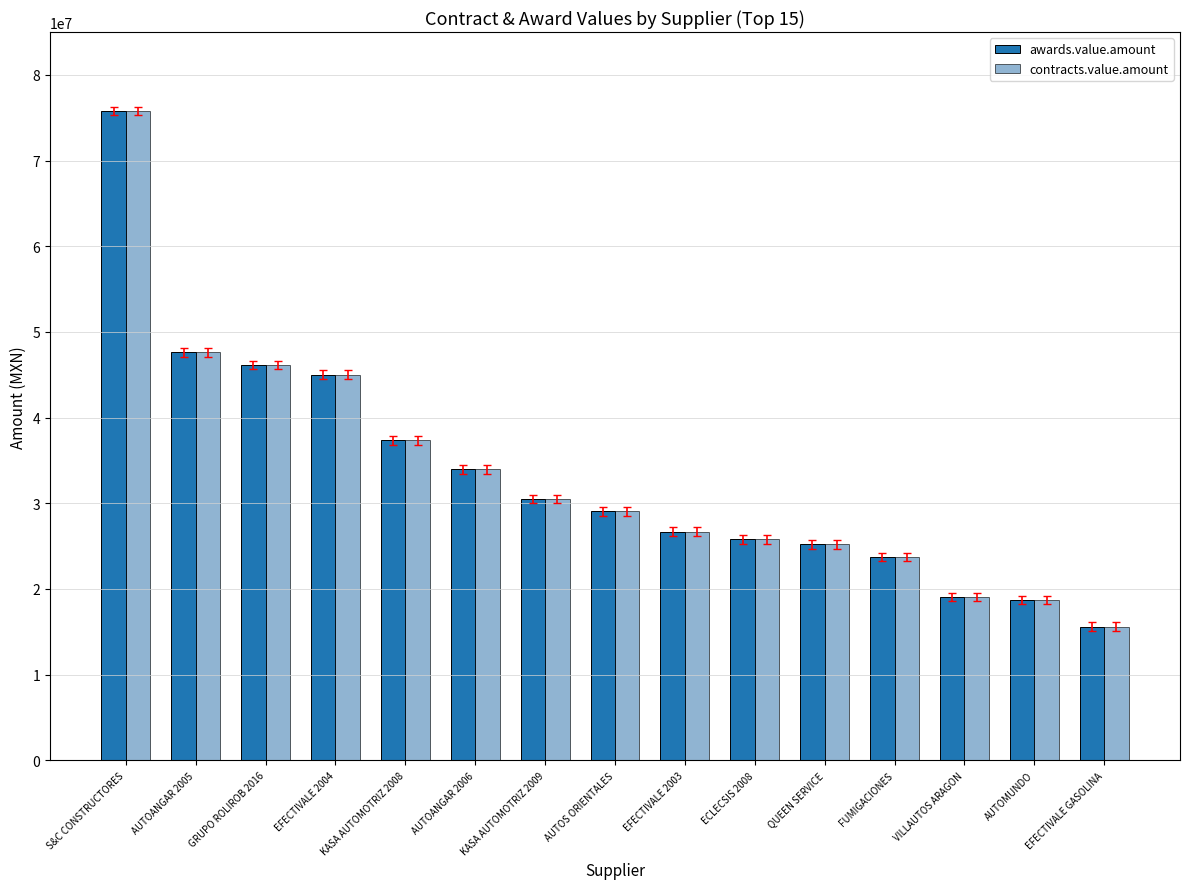

At which category is the sum across all series the highest?

S&C CONSTRUCTORES